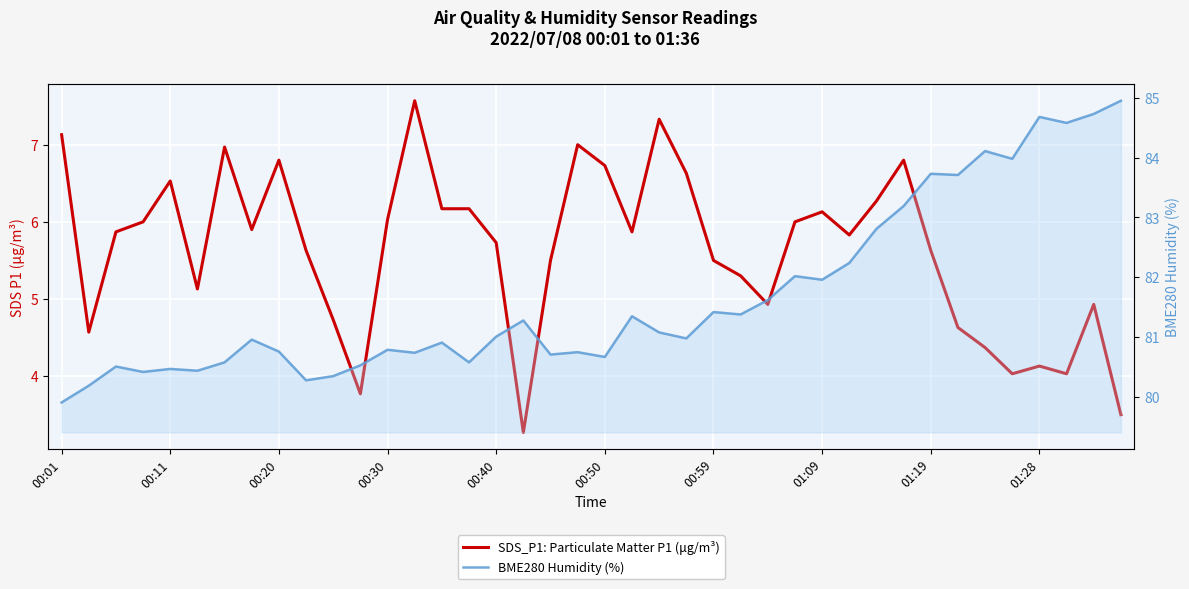

At which category does the chart reach its peak across all series?

39